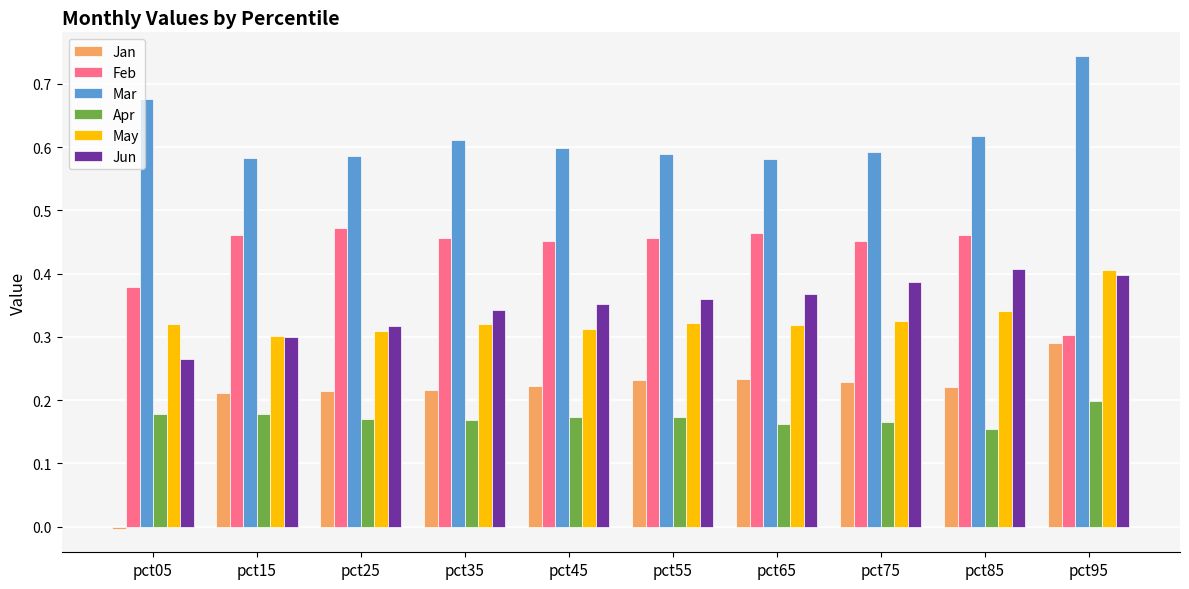

At which category is the sum across all series the highest?

pct95